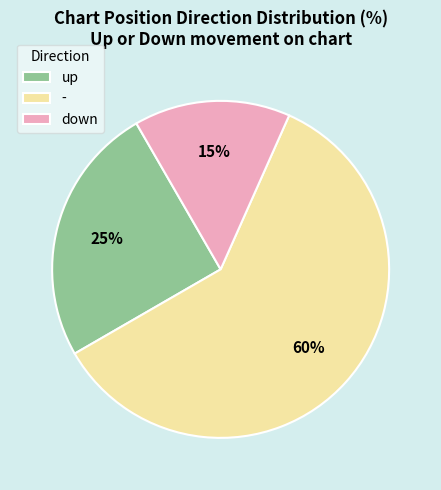

Does up account for over 50% of the chart?

No